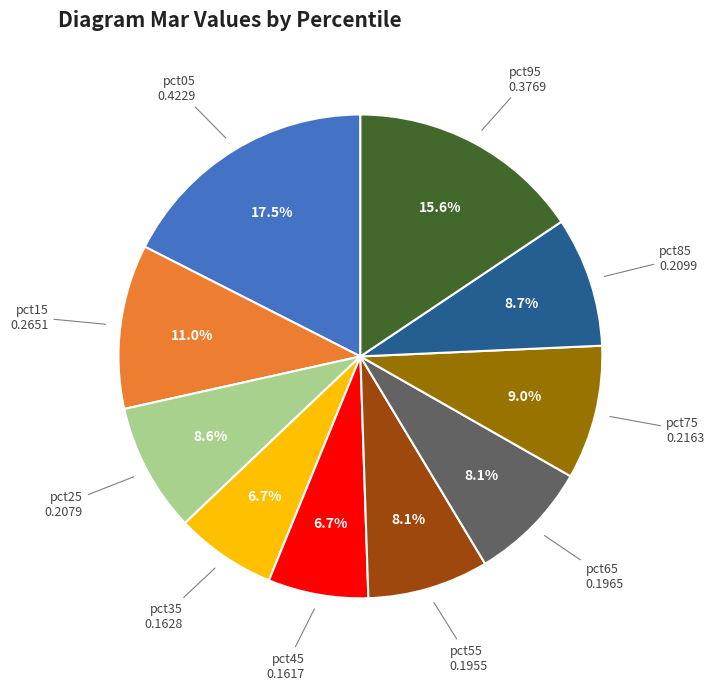

Does any single category account for the majority?

No